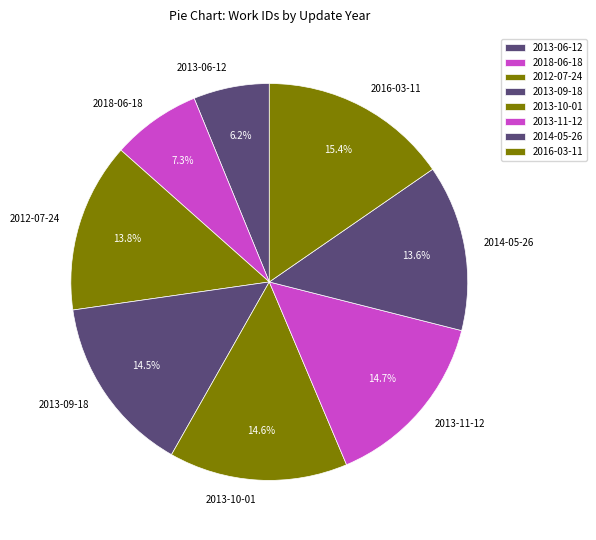

Count the number of slices in the pie.

8